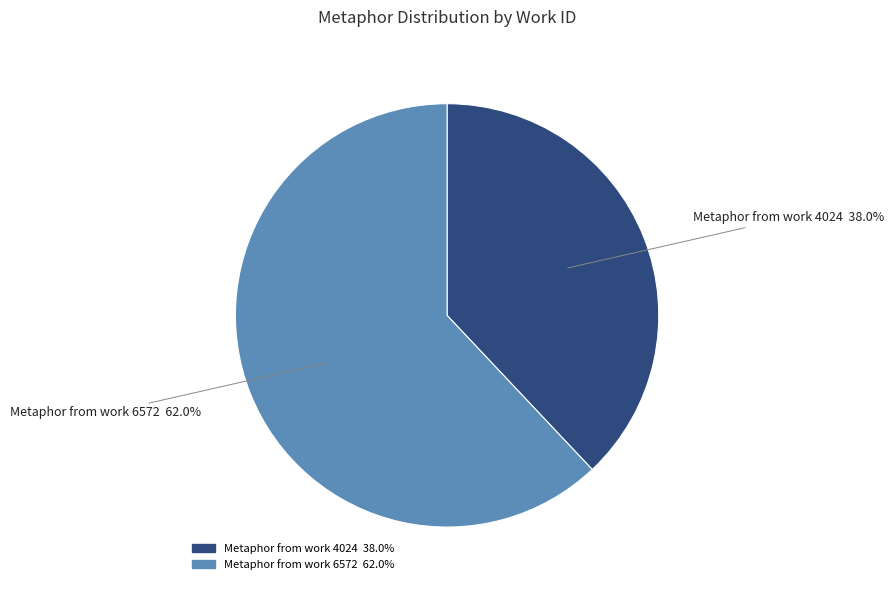

Combined, what portion of the pie is Metaphor from work 4024 and Metaphor from work 6572?

100.0%